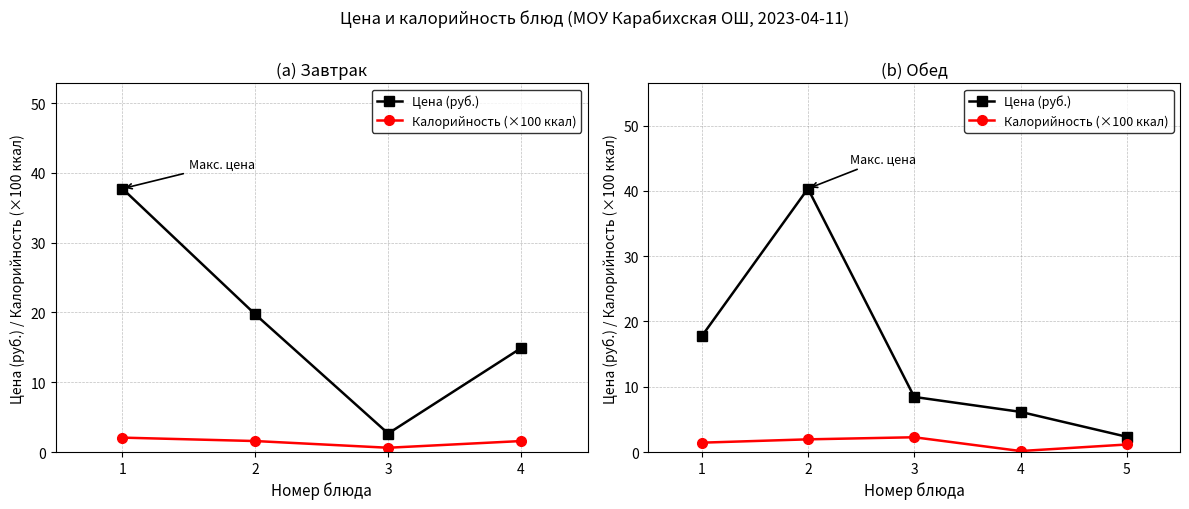

At which category does Цена (руб.) reach its first local peak?

2